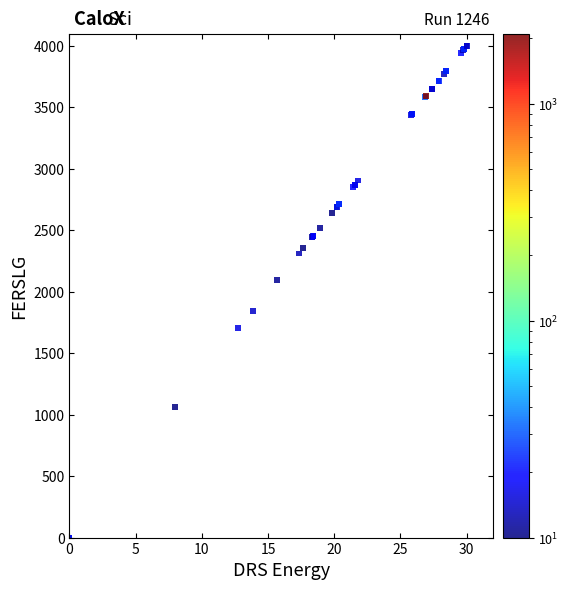

What Y value in the scatter plot is closest to 2000?

2092.7